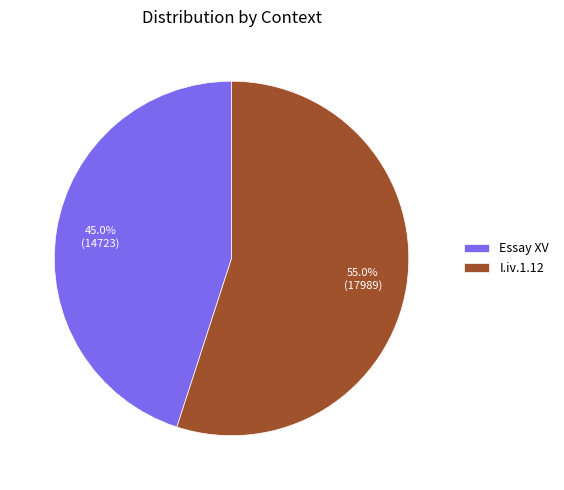

Count the number of slices in the pie.

2